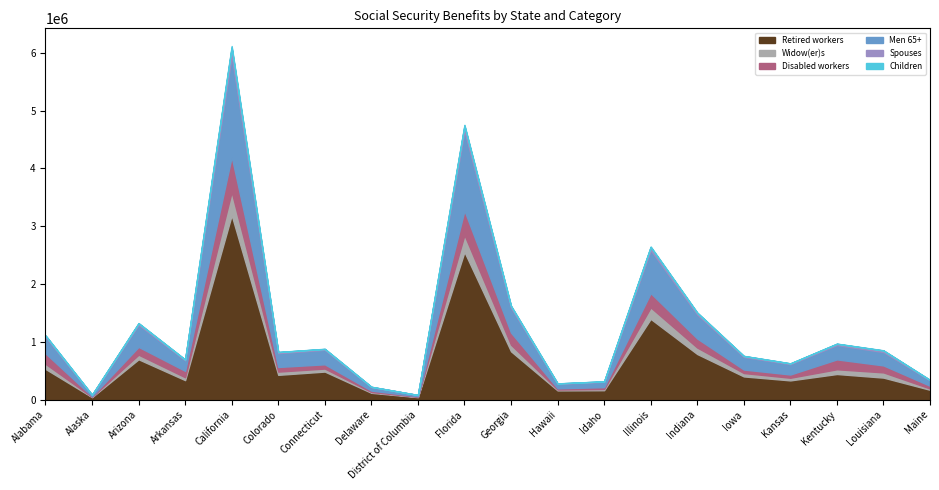

What is the label of the 10th point from the right?

Georgia